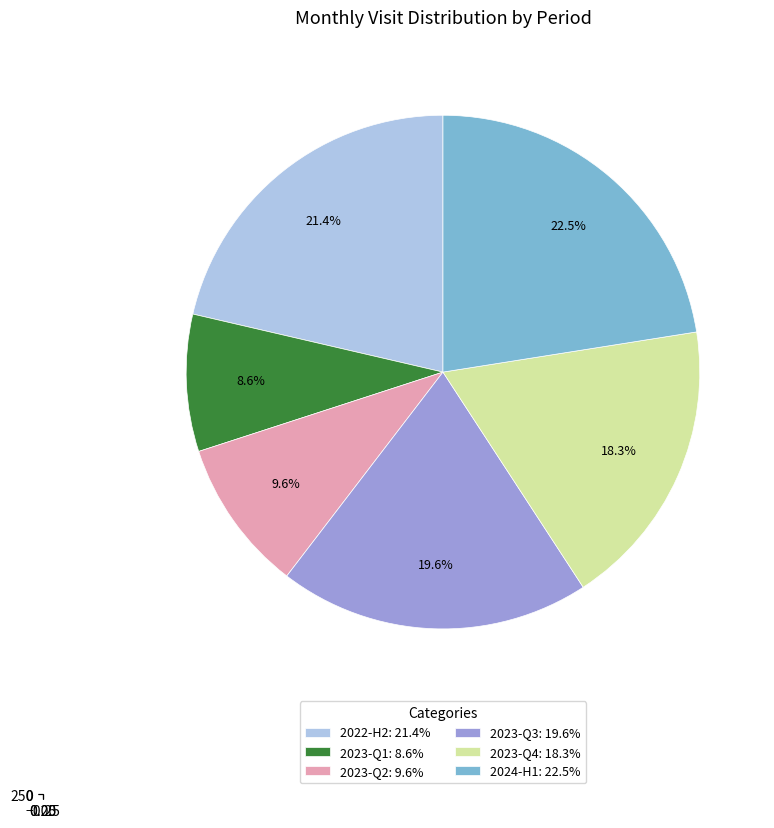

Is there any slice that represents more than half of the pie?

No